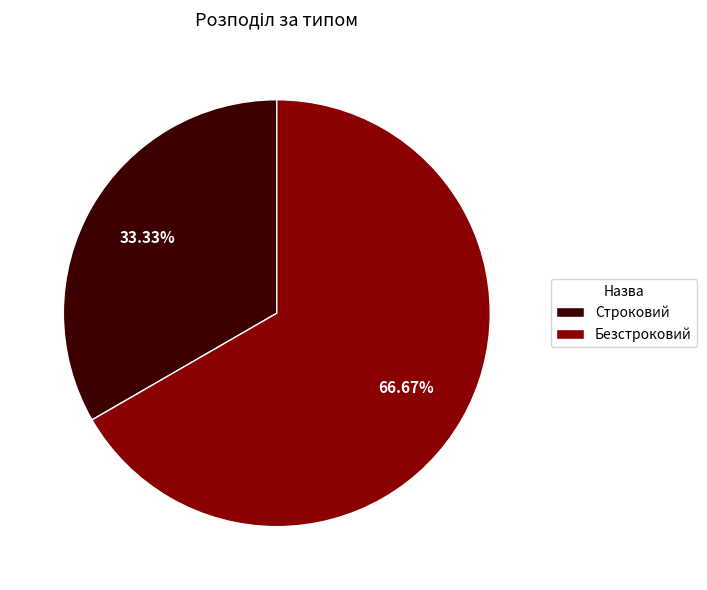

To the nearest percent, what percentage of the pie is Безстроковий?

67%